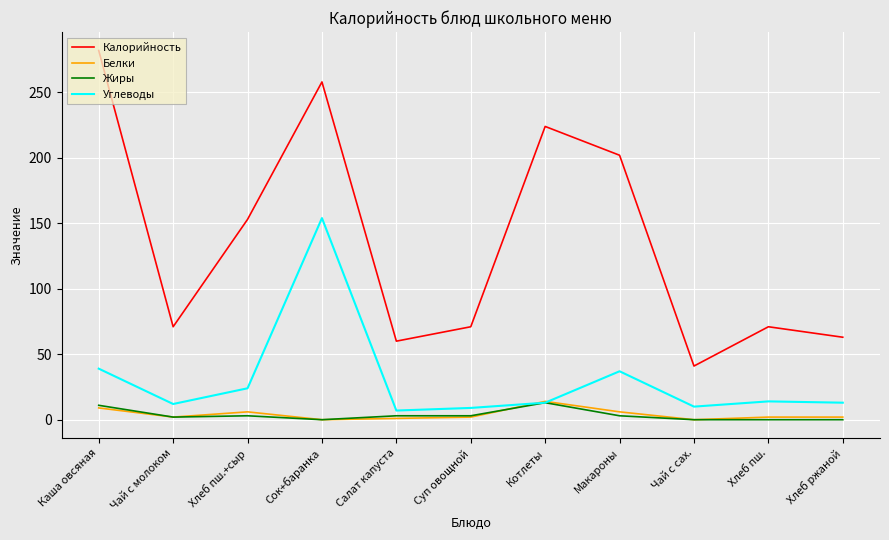

True or false: Калорийность and Углеводы cross at least once.

False